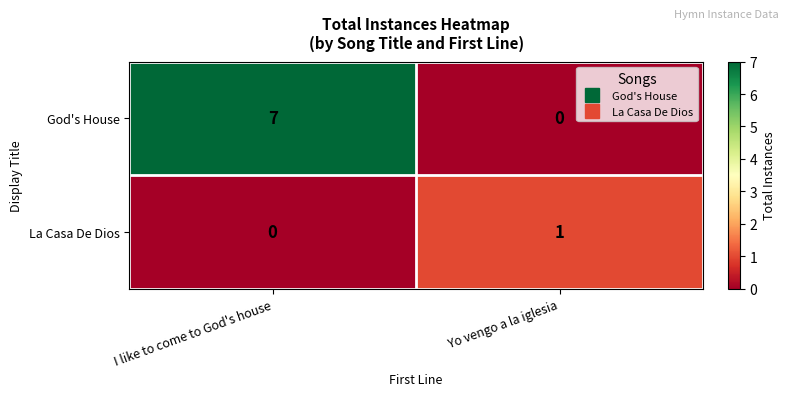

The value of La Casa De Dios at Yo vengo a la iglesia is 1. True or false?

True